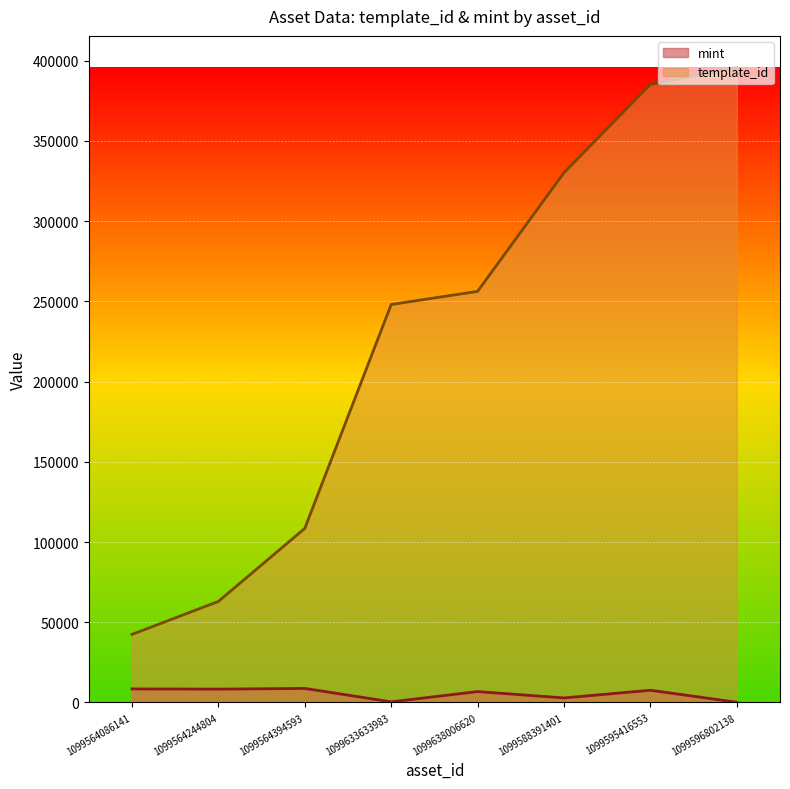

Between 1099633633983 and 1099596802138, which series saw the biggest shift?

template_id